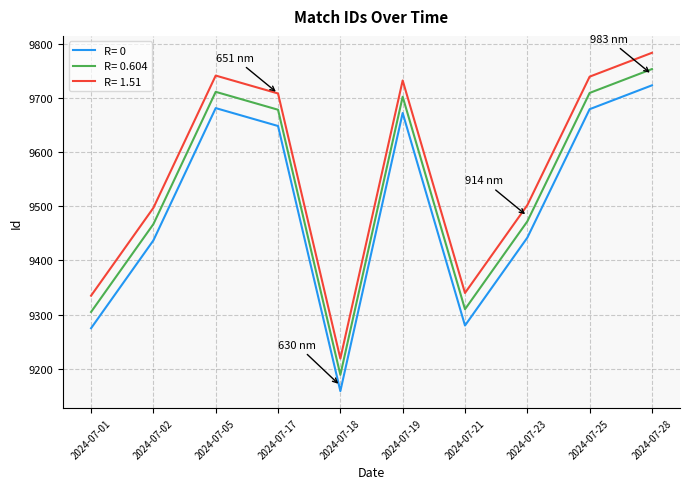

Which series has the largest total across all categories?

R= 1.51